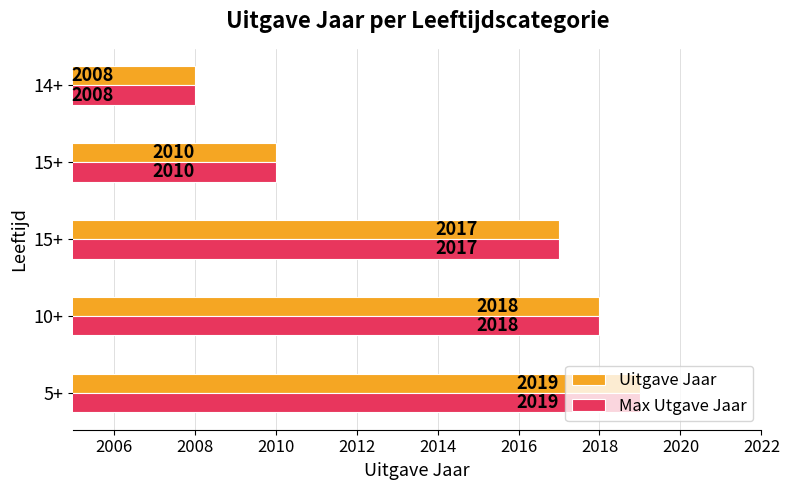

How many series are shown in this chart?

2